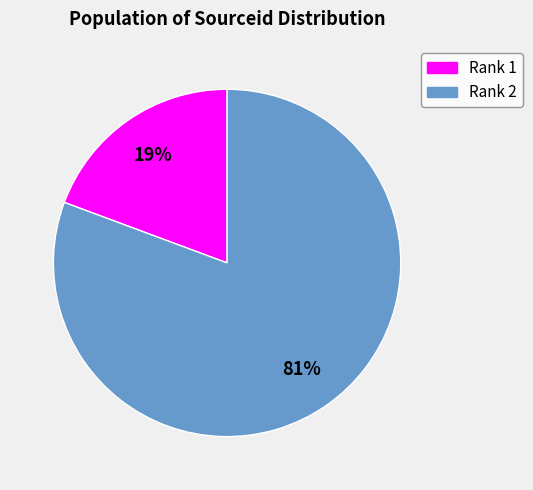

How many slices are in this pie chart?

2